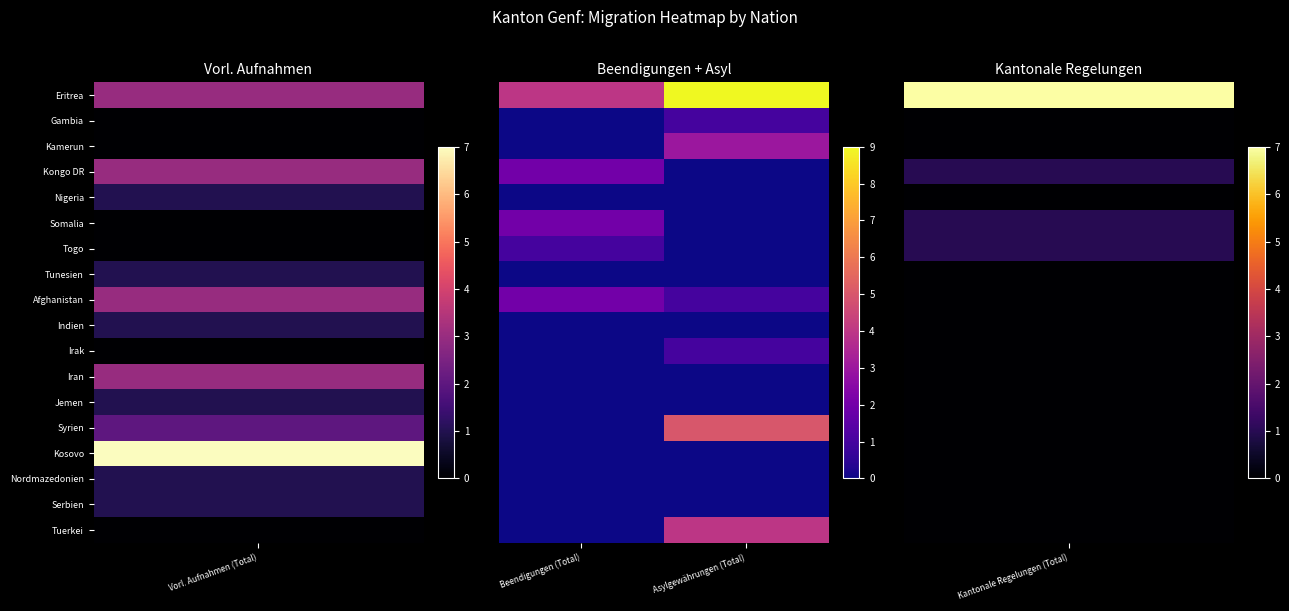

List the series in order of their peak value, highest first.

Eritrea, Syrien, Tuerkei, Kamerun, Kongo DR, Somalia, Afghanistan, Gambia, Togo, Irak, Nigeria, Tunesien, Indien, Iran, Jemen, Kosovo, Nordmazedonien, Serbien